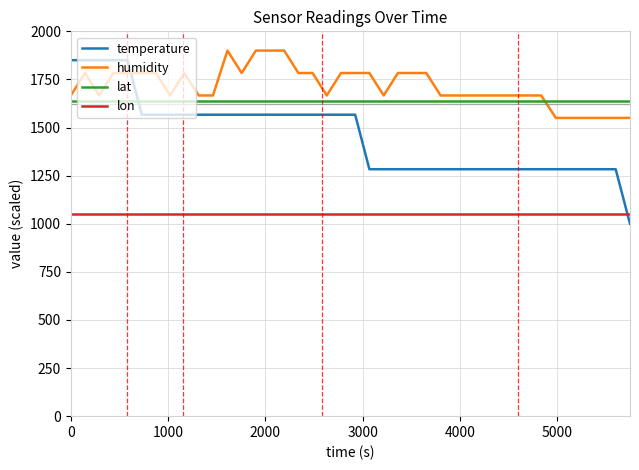

What is the minimum value shown in the chart?

1000.0